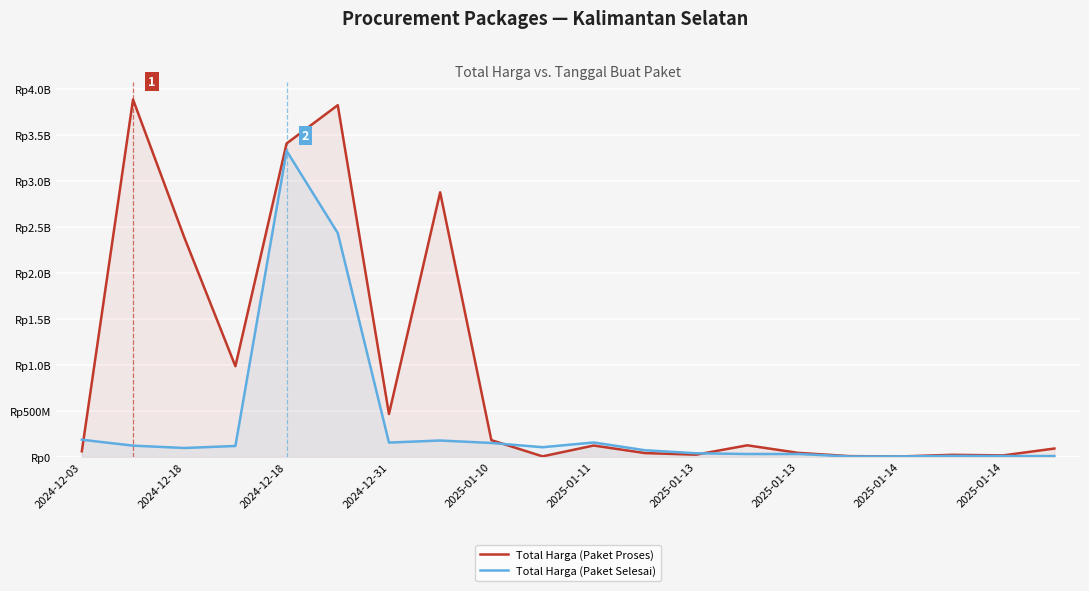

Reading left to right, transcribe all the data shown in this chart.

Total Harga (Paket Proses): 58272000	3889401600	2389735200	984972000	3410174400	3827760000	464445888	2878800000	179922180	3245000	121282530	39000000	21588000	123432000	41075500	5668920	2510000	20000000	13622730	88435200
Total Harga (Paket Selesai): 184238077	119982743	94253279	116275907	3330000000	2434600000	153285422	175835687	149041721	102736272	154293117	69783103	36778000	29000000	29000000	1850000	2477500	8345000	6745000	6880000